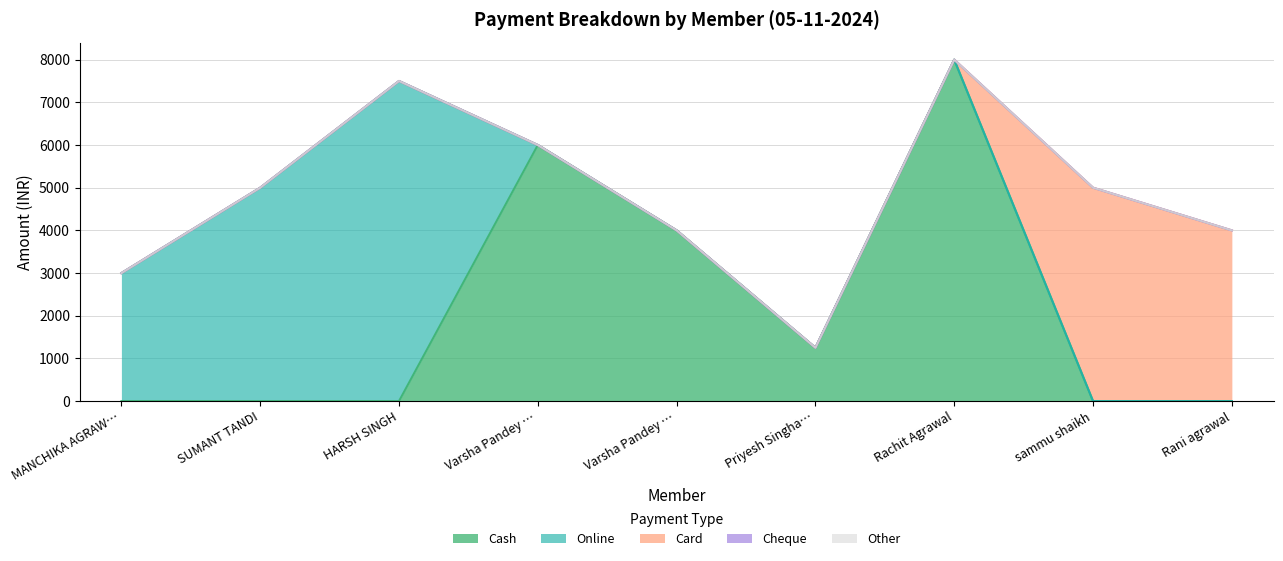

Reading left to right, list all the values displayed in this chart.

Cash: 0	0	0	6000	4000	1250	8000	0	0
Online: 3000	5000	7500	0	0	0	0	0	0
Card: 0	0	0	0	0	0	0	5000	4000
Cheque: 0	0	0	0	0	0	0	0	0
Other: 0	0	0	0	0	0	0	0	0